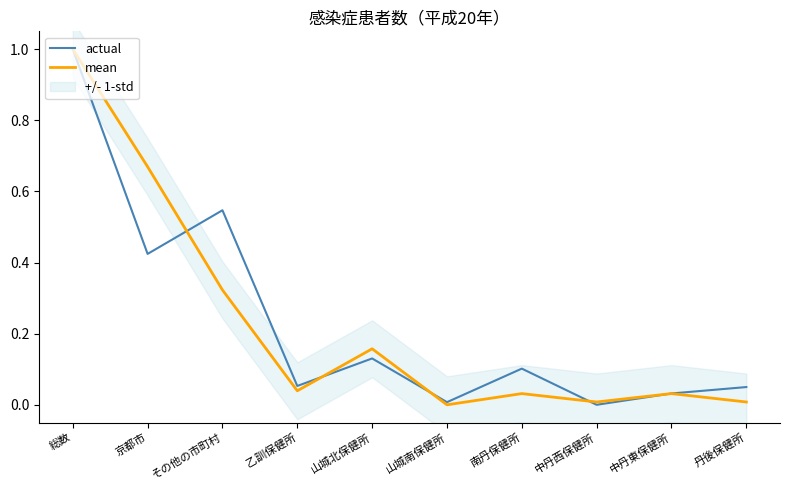

Is it true that actual equals 0.0 at 山城南保健所?

True